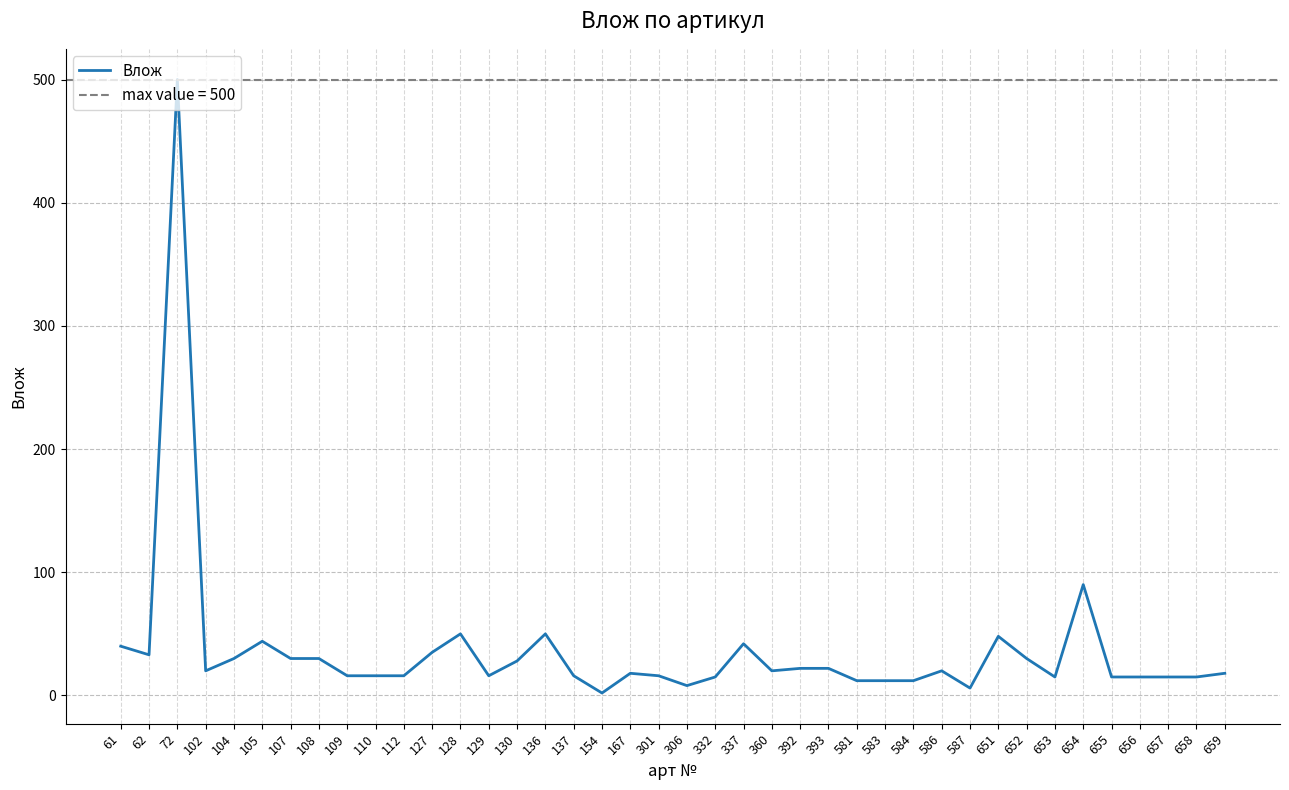

How many lines are shown in the chart?

1